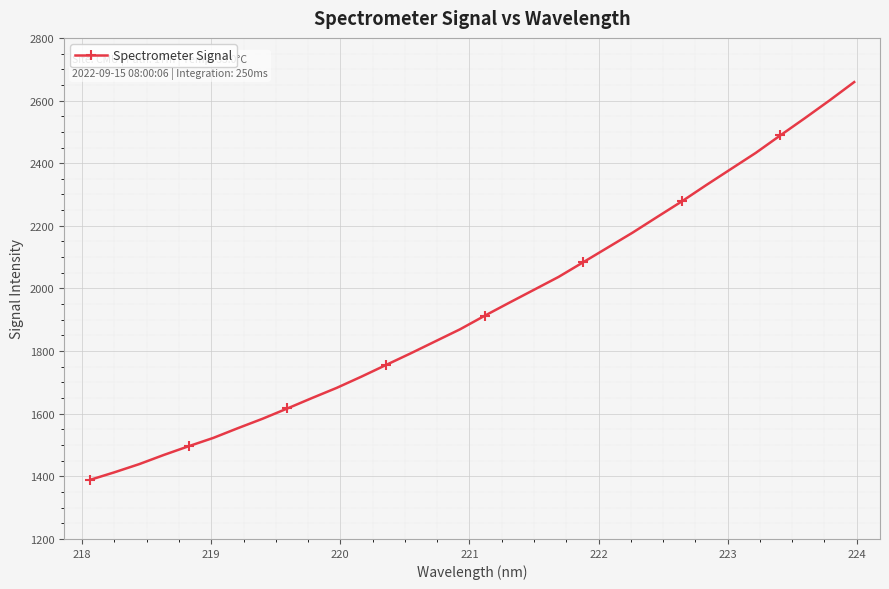

What is the sum of all values?

62014.4